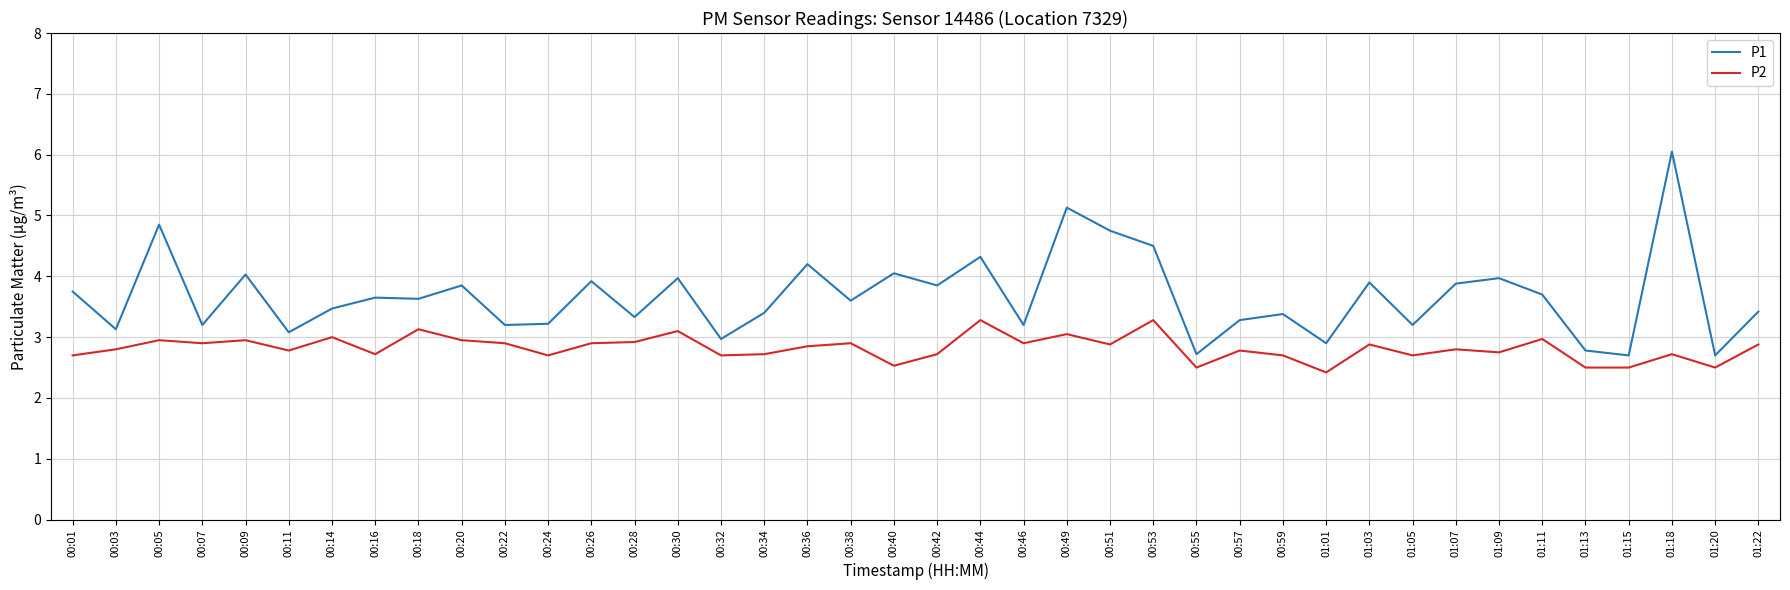

What are all the series names shown in the legend?

P1, P2